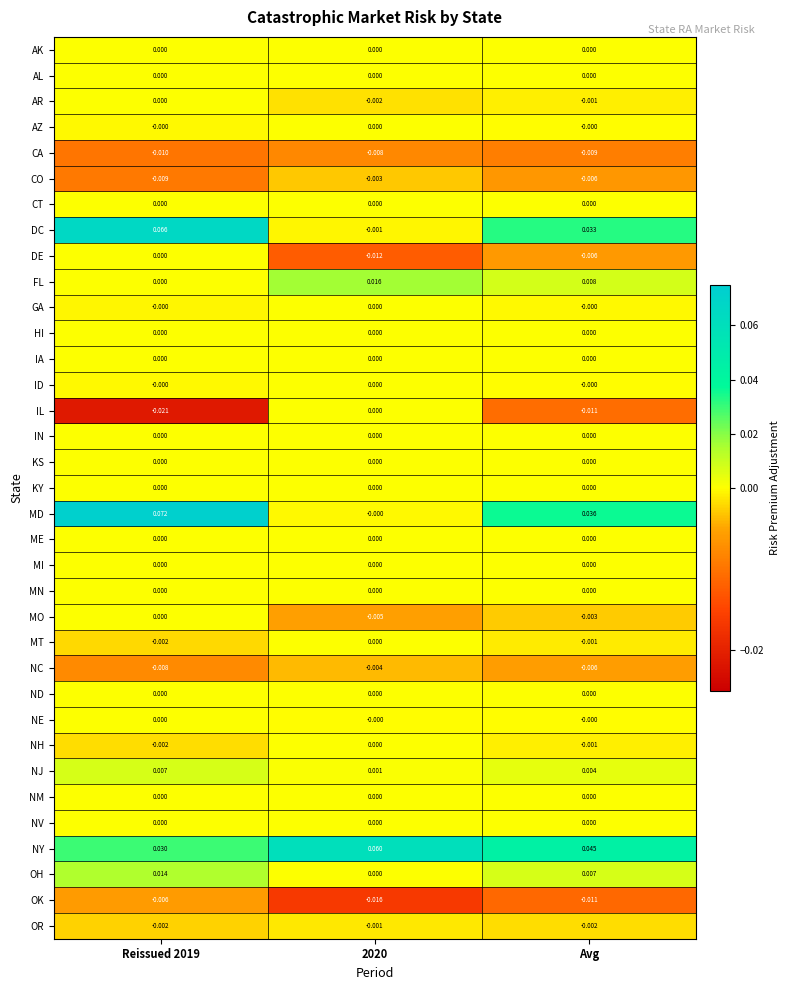

At which category does the chart reach its peak across all series?

Reissued 2019